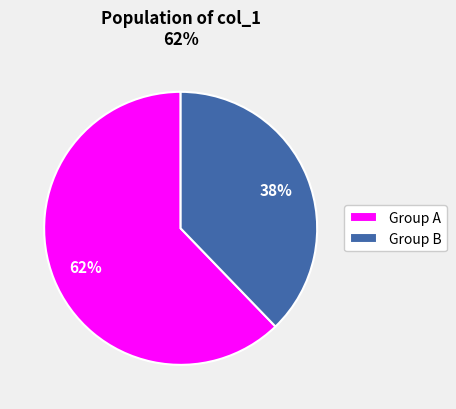

Which slice is the largest?

Group A